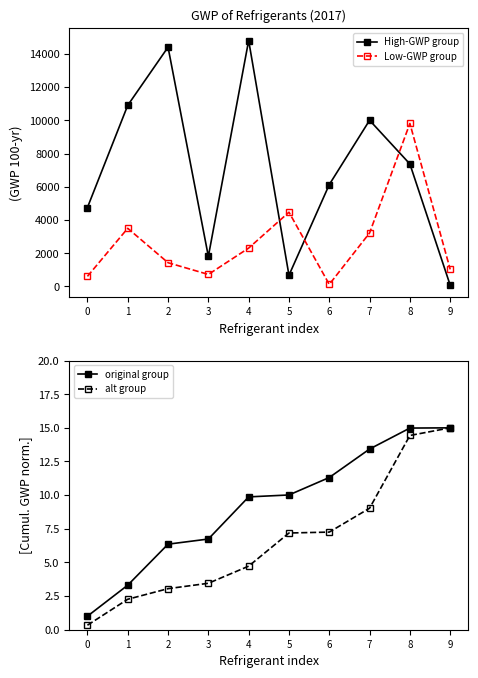

Which series has the largest total across all categories?

High-GWP group